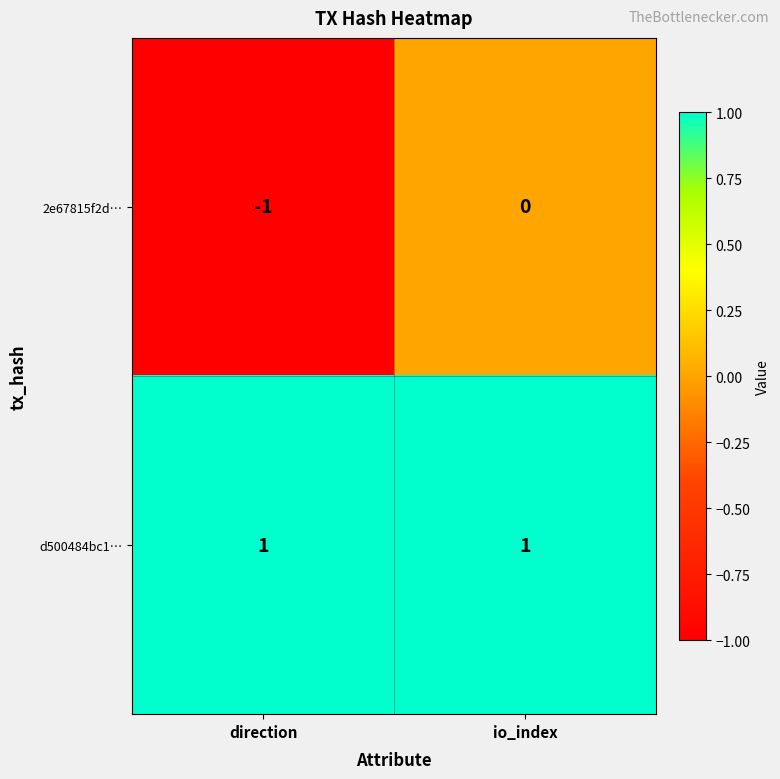

Reading left to right, what are all the values shown in this chart?

2e67815f2d…: direction=-1	io_index=0
d500484bc1…: direction=1	io_index=1